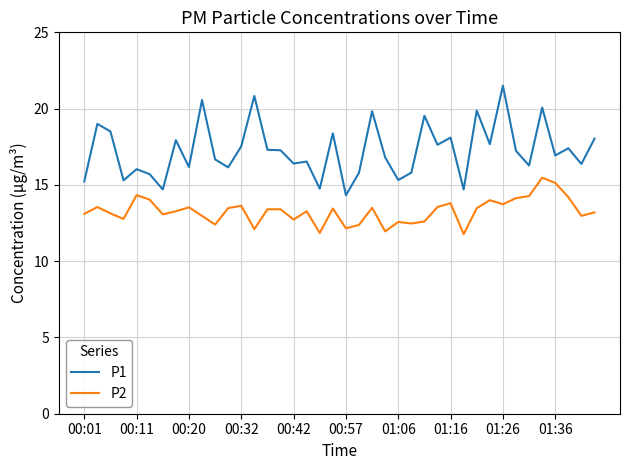

What is the greatest value displayed?

21.5